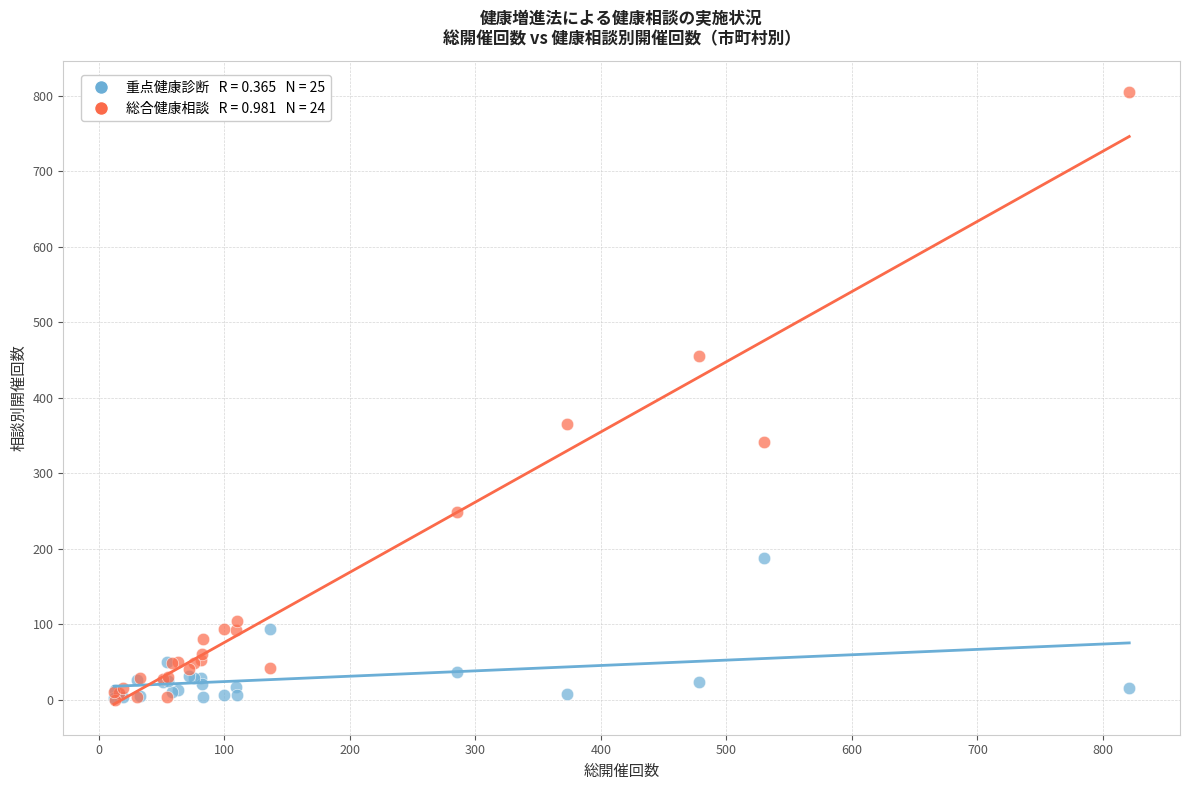

Across all series, what Y value is closest to 402?

365